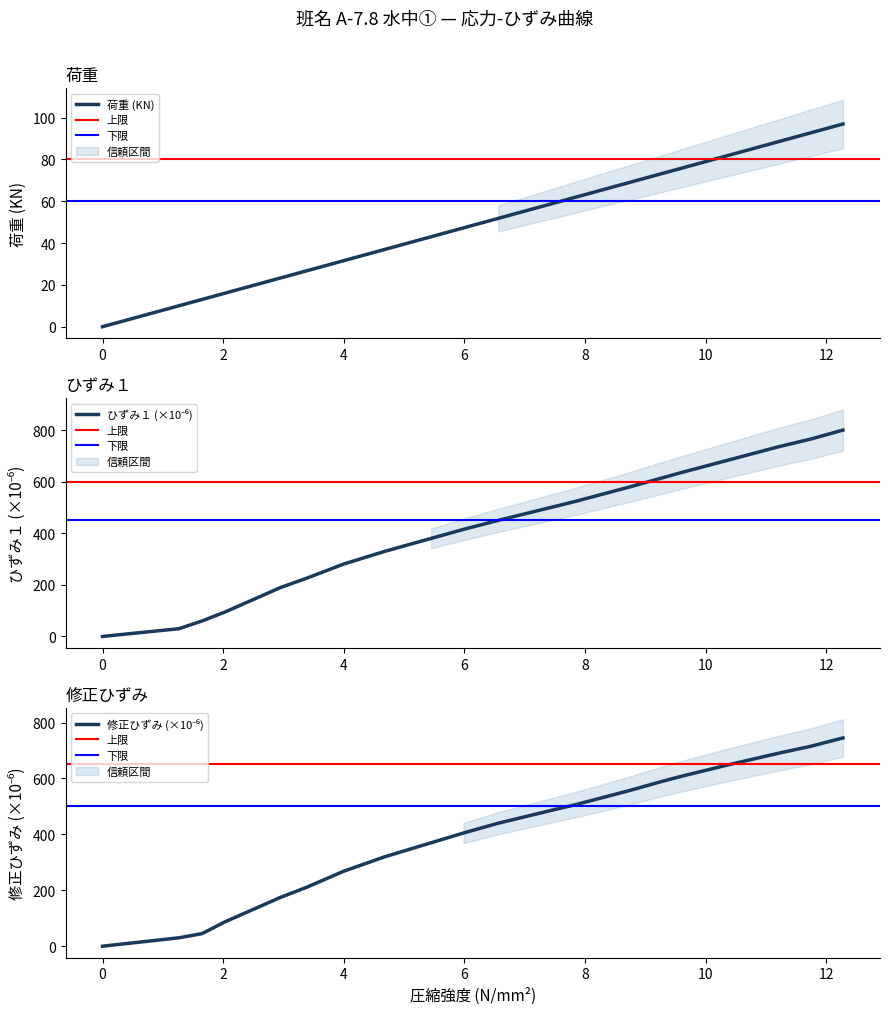

What is the maximum value for 荷重 (KN)?

97.0